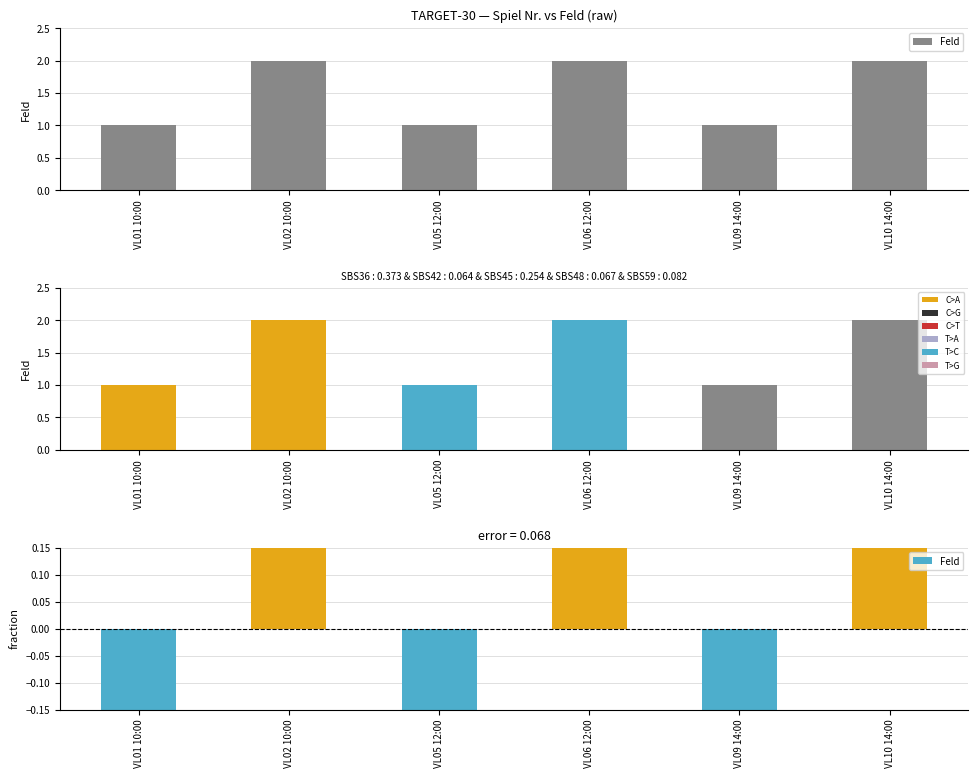

What is the label of the 3rd bar from the left?

VL05 12:00